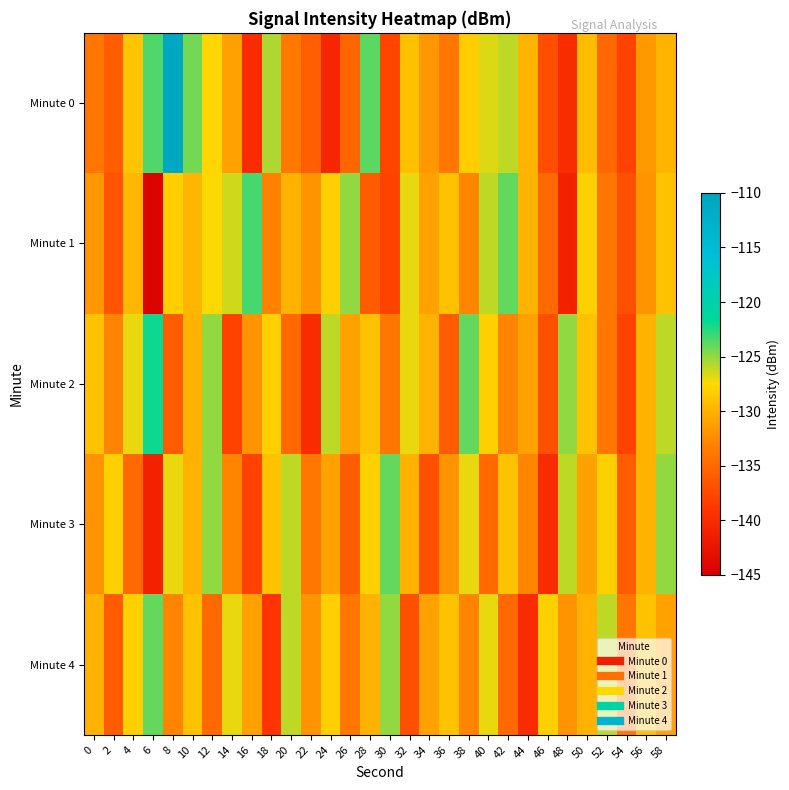

Between 10 and 26, which is larger?

10